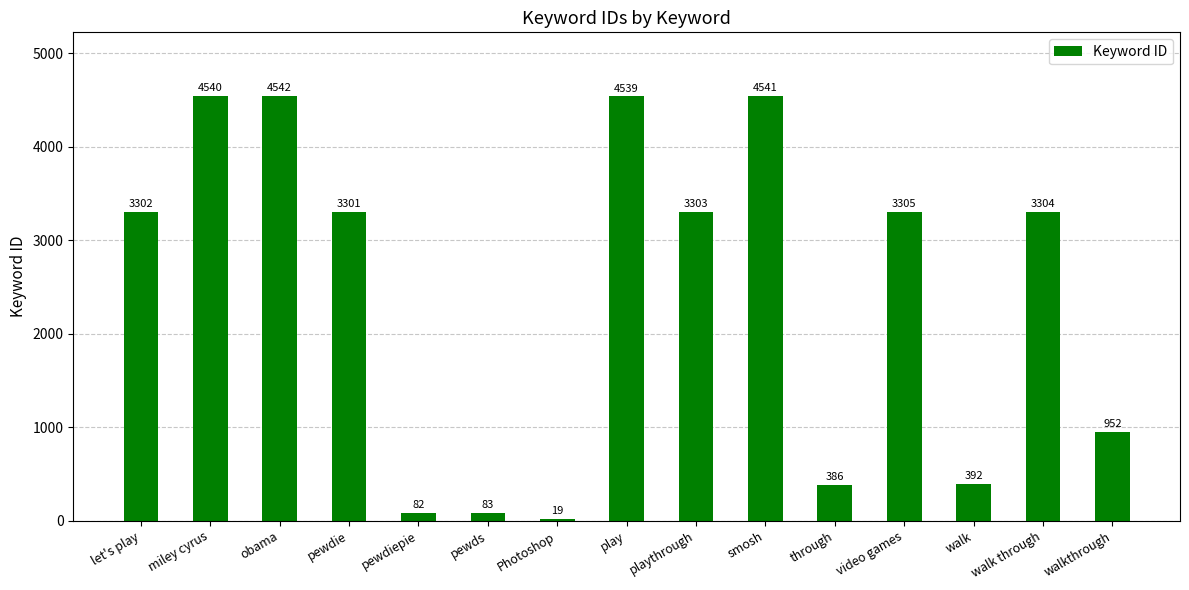

Which has a higher value, pewds or through?

through